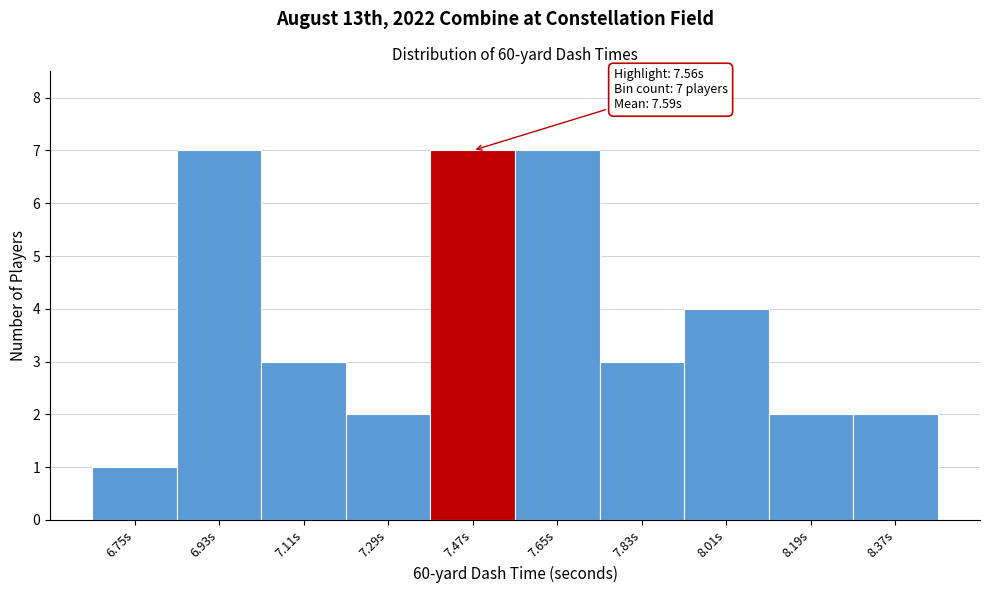

Reading left to right, transcribe all the data shown in this chart.

1	7	3	2	7	7	3	4	2	2